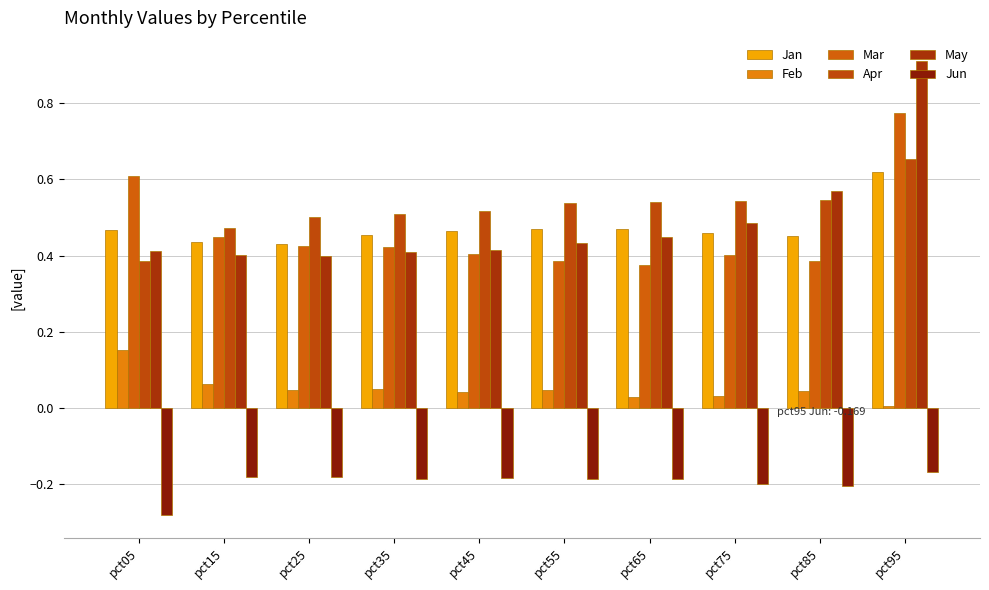

At which category does the chart reach its peak across all series?

pct95